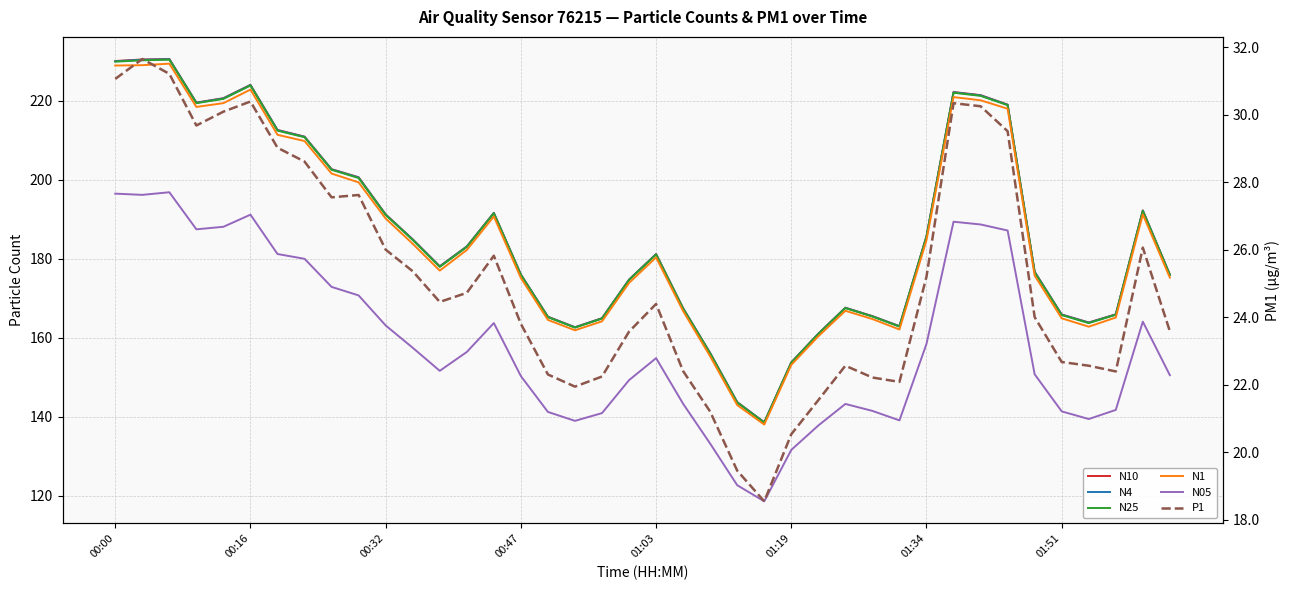

How many data points does each series have?

40